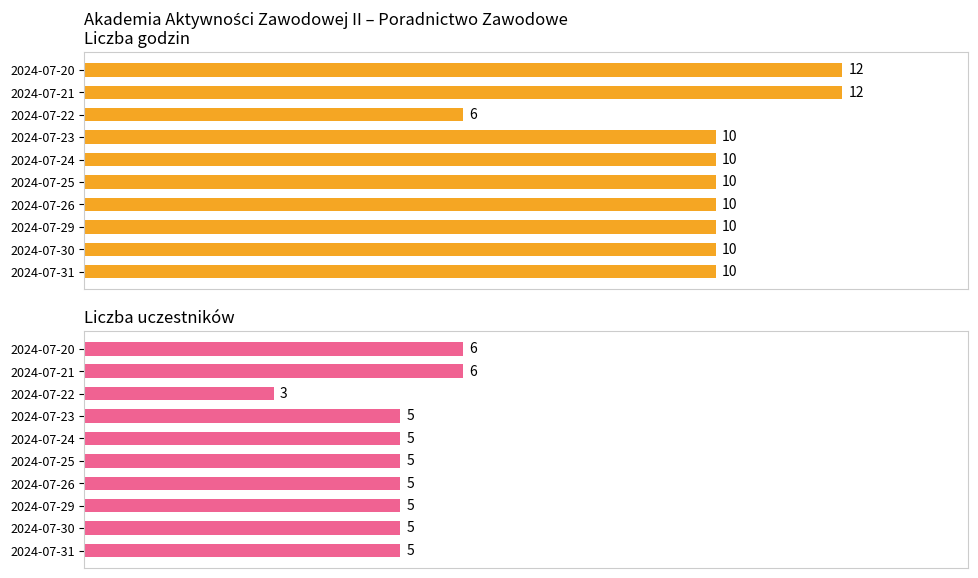

How many bars are there in each group?

2